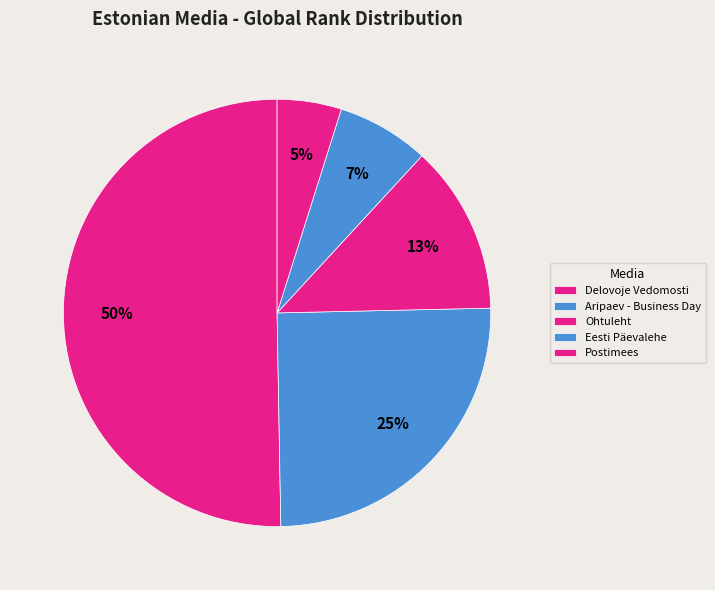

To the nearest percent, what percentage of the pie is Delovoje Vedomosti?

50%